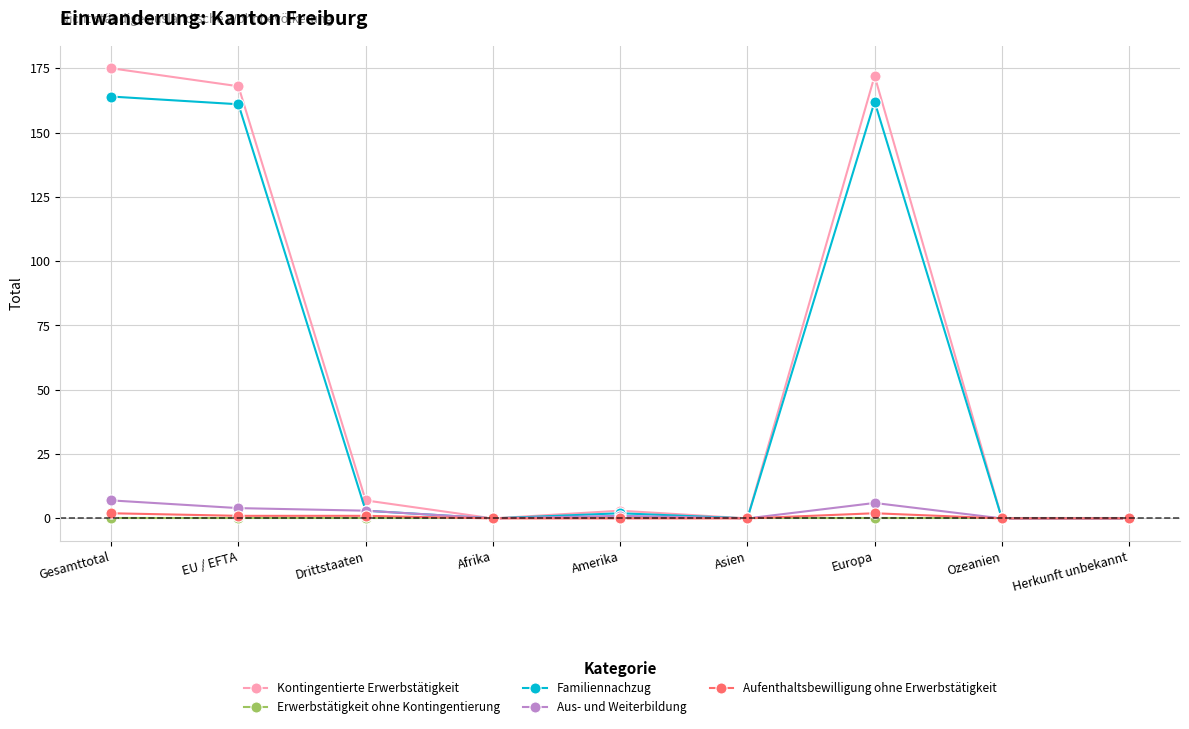

What is the label of the 8th point from the left?

Ozeanien